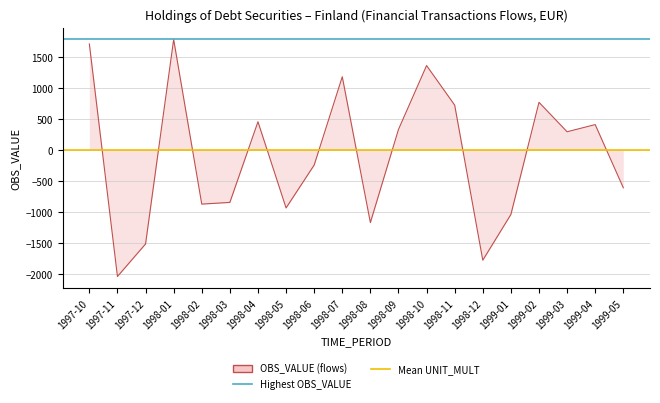

True or false: Highest OBS_VALUE has a value of 2869.7 at 1997-11.

False